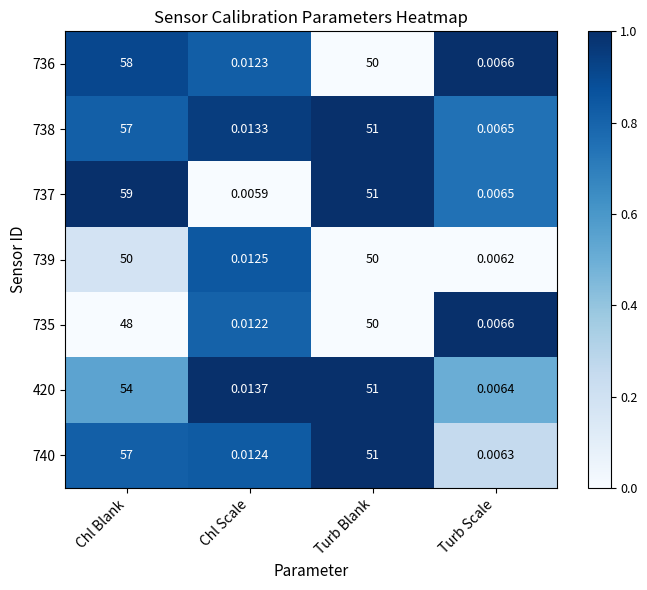

Which series changed the most between Chl Blank and Chl Scale?

737